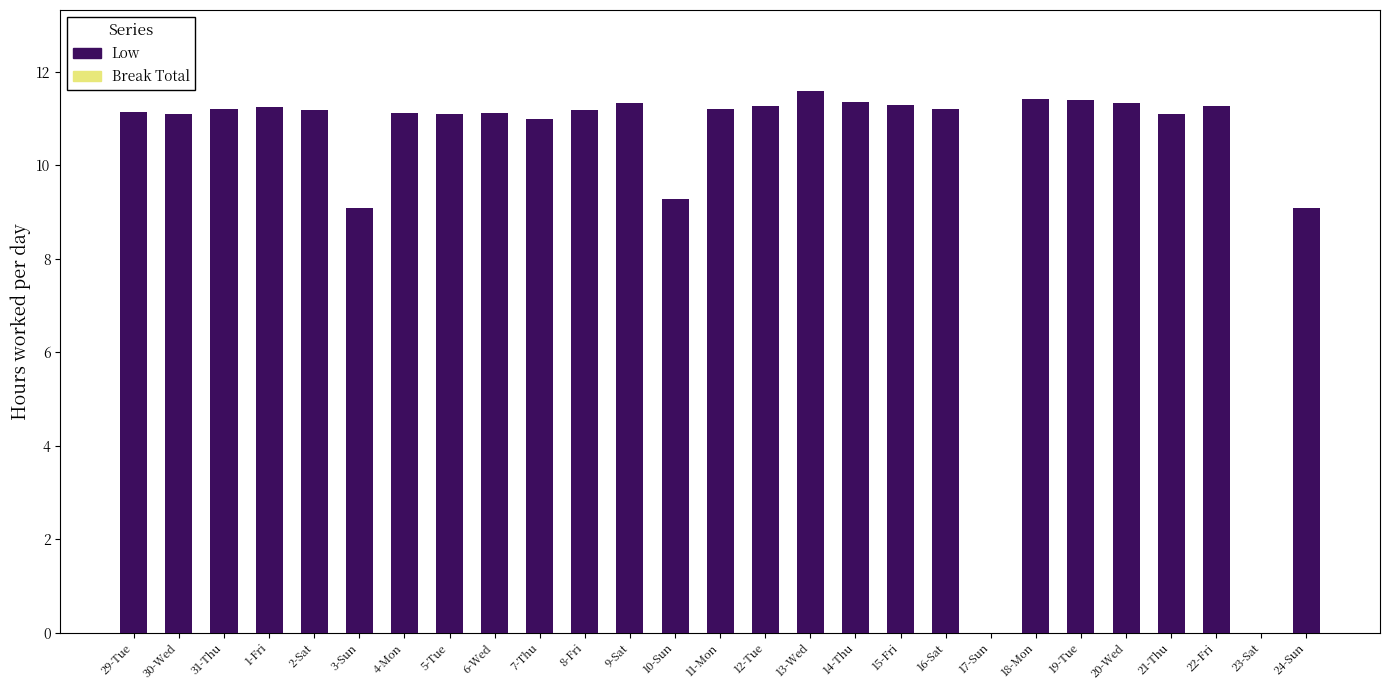

What is the maximum value shown in the chart?

11.6